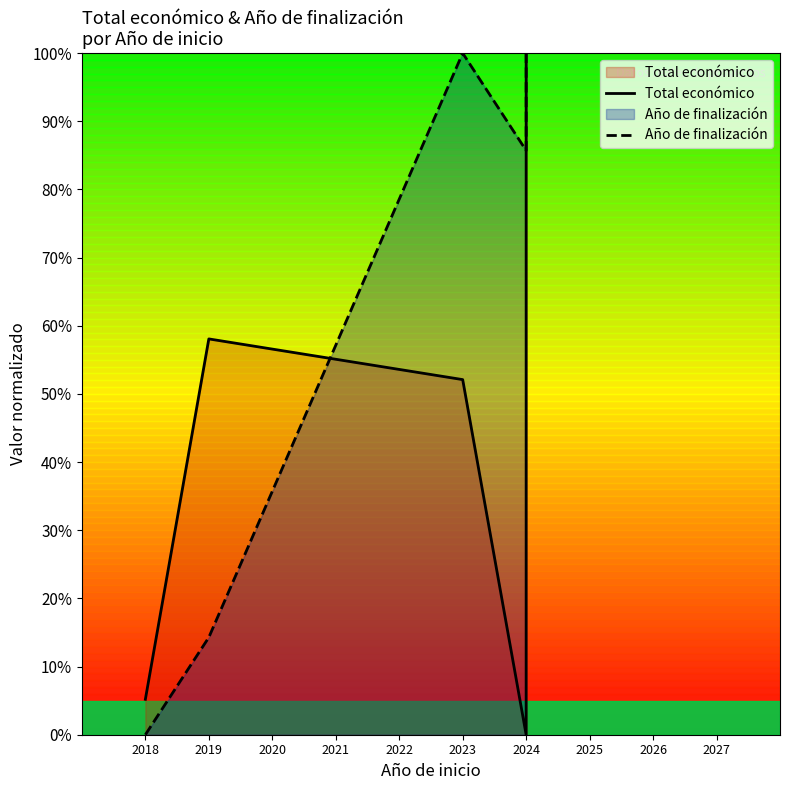

Is it true that Total económico equals 0.5 at 2023?

True